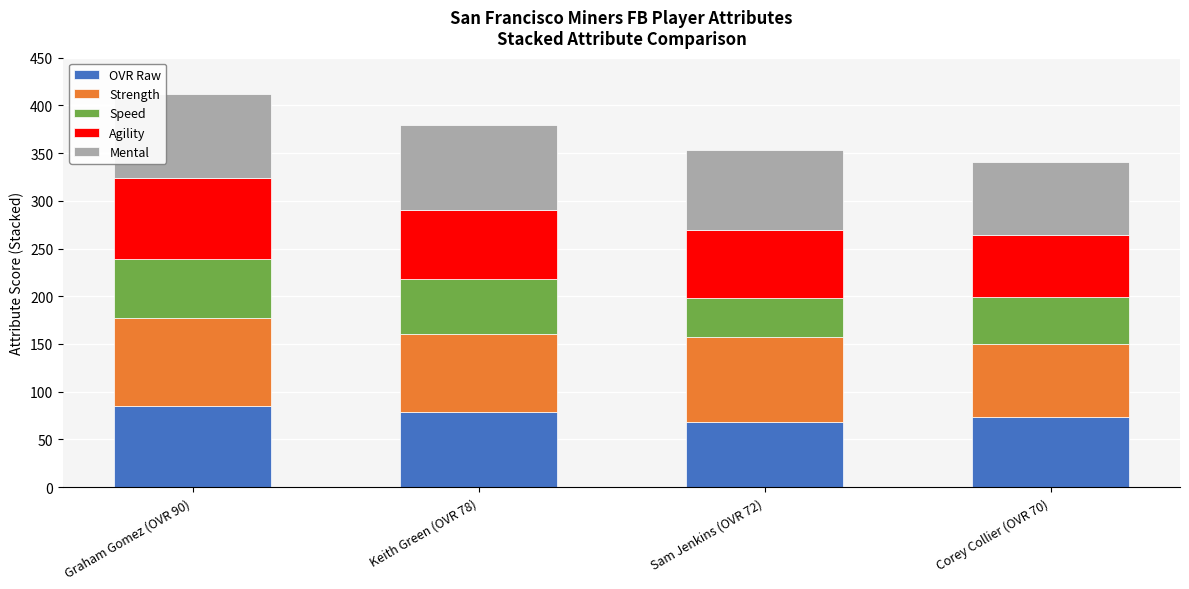

True or false: OVR Raw has a value of 85 at Graham Gomez (OVR 90).

True